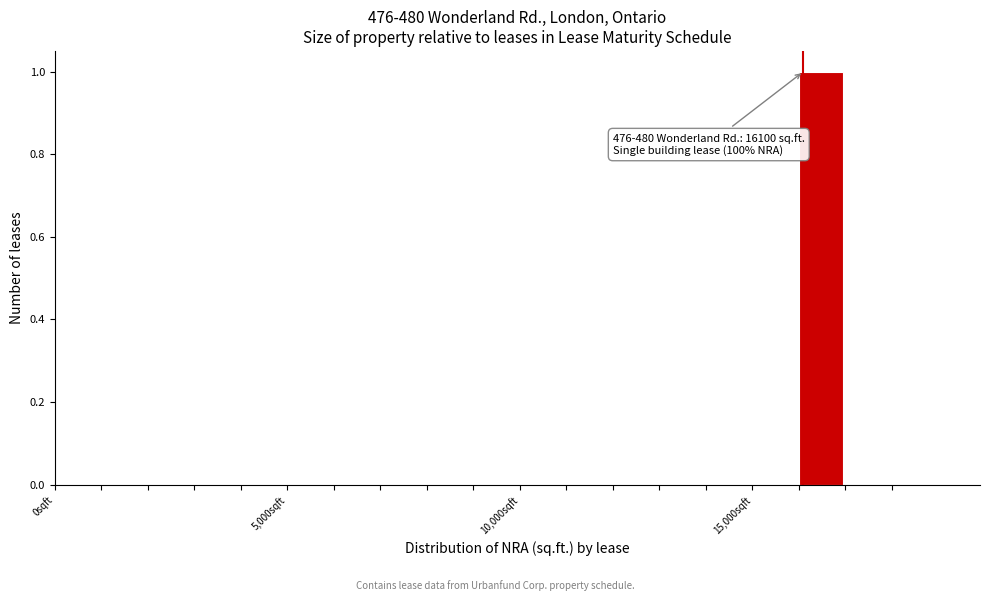

Around what value on the x-axis is the tallest bar? Give the approximate position of its centre, as read against the axis.

16500